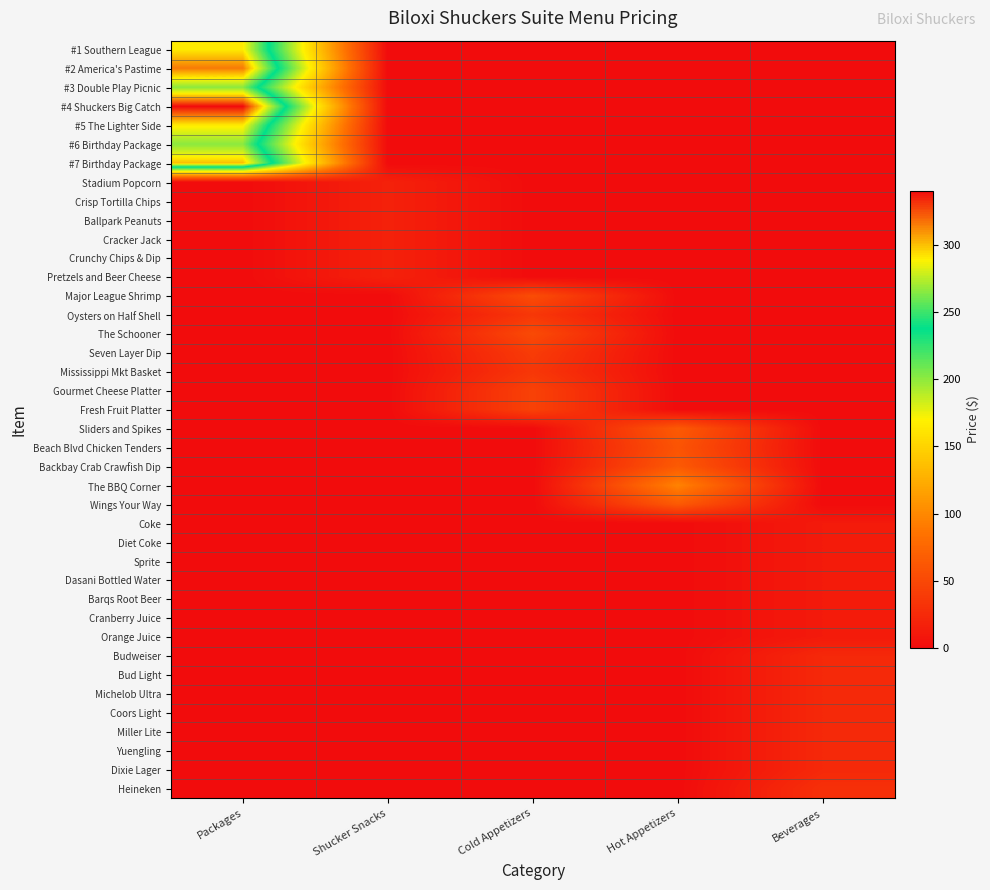

What is the spread (max minus min) of values at Hot Appetizers?

96